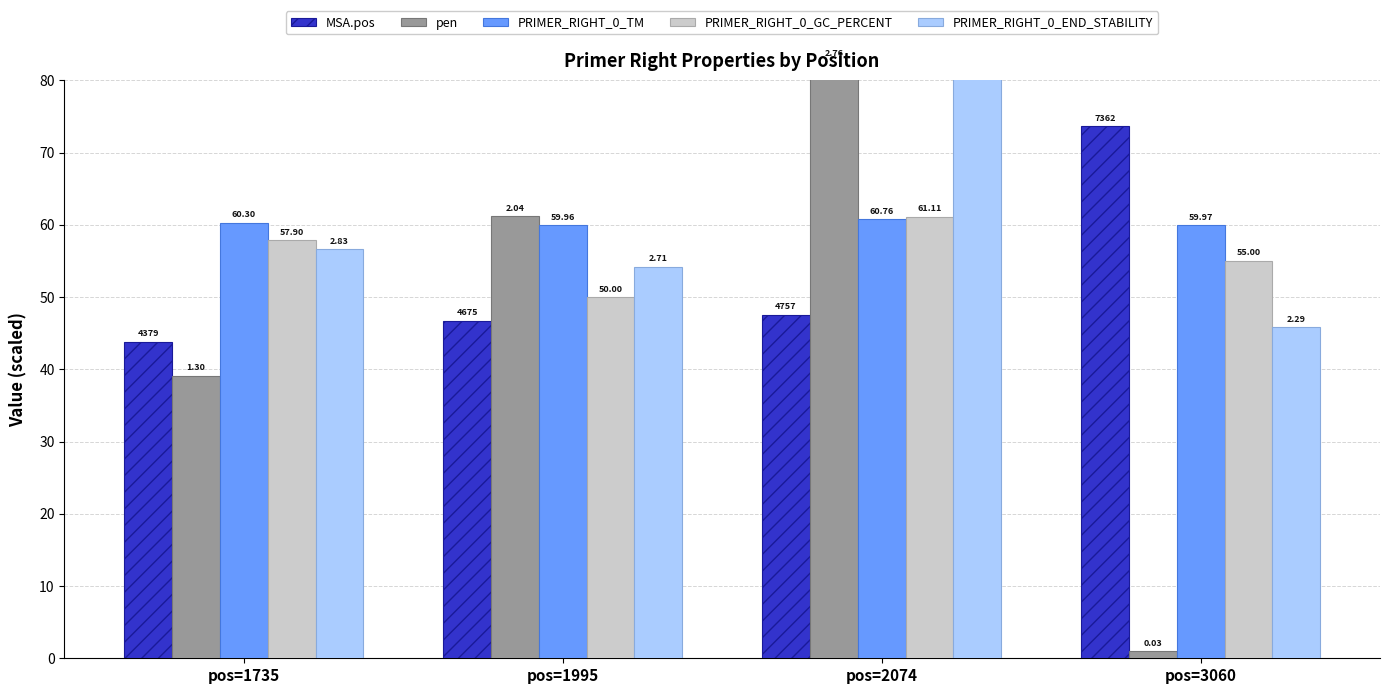

What is the difference between the PRIMER_RIGHT_0_TM values at pos=1995 and pos=1735?

0.3